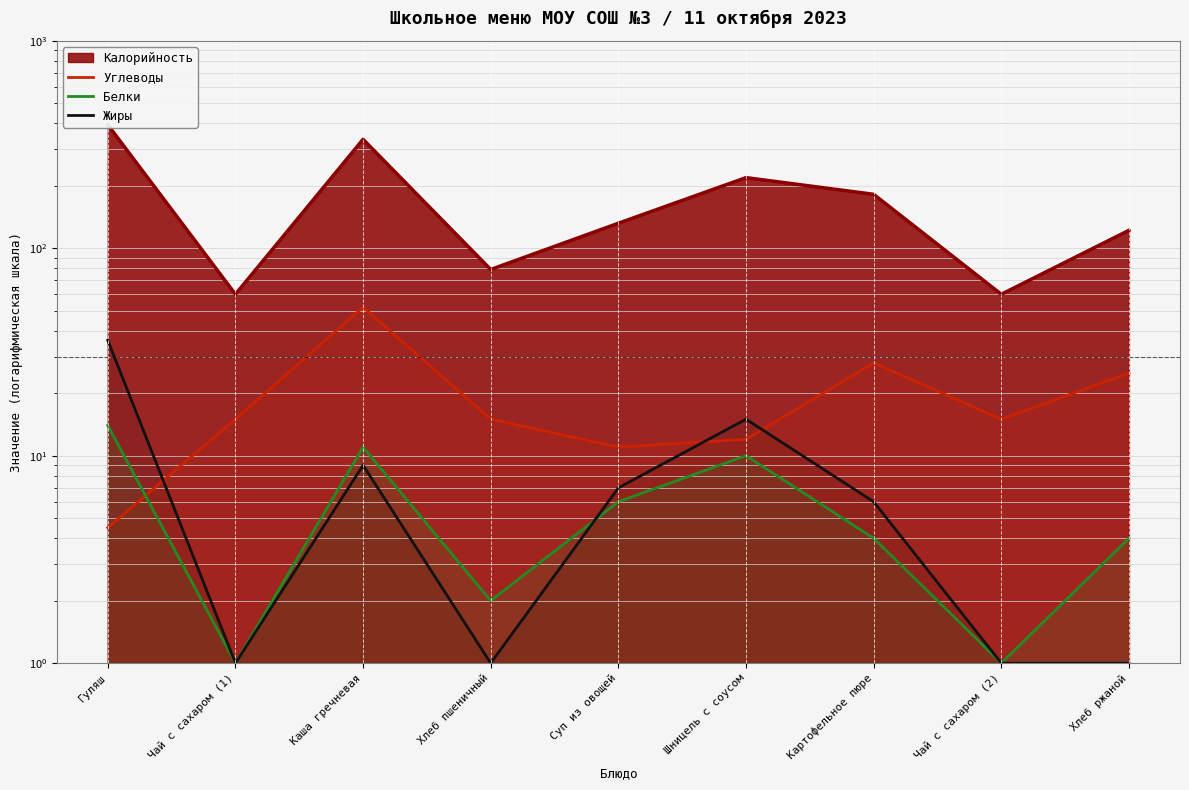

What value does the Углеводы series have at Хлеб ржаной?

25.0